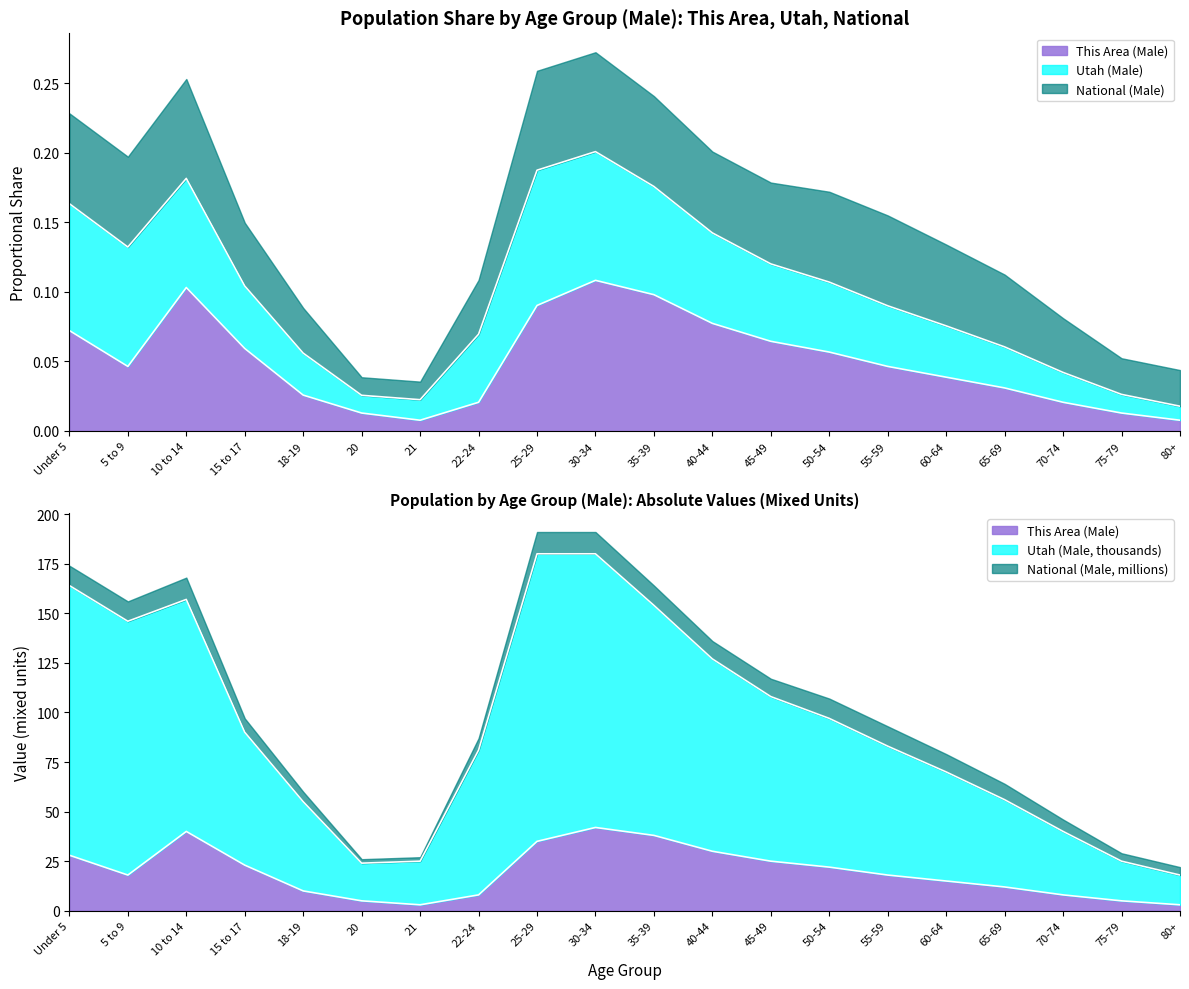

At how many categories does at least one series exceed 36?

16